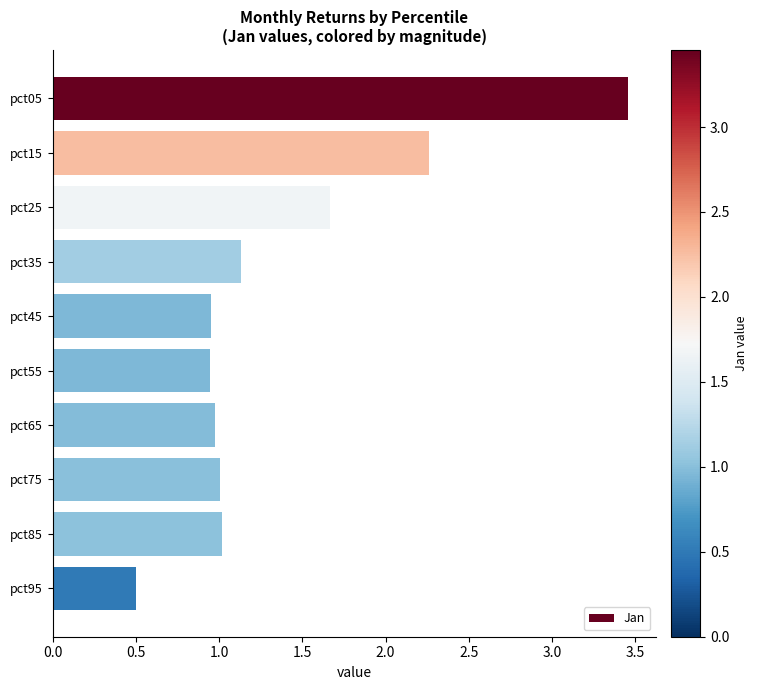

What is the sum of all values?

13.9